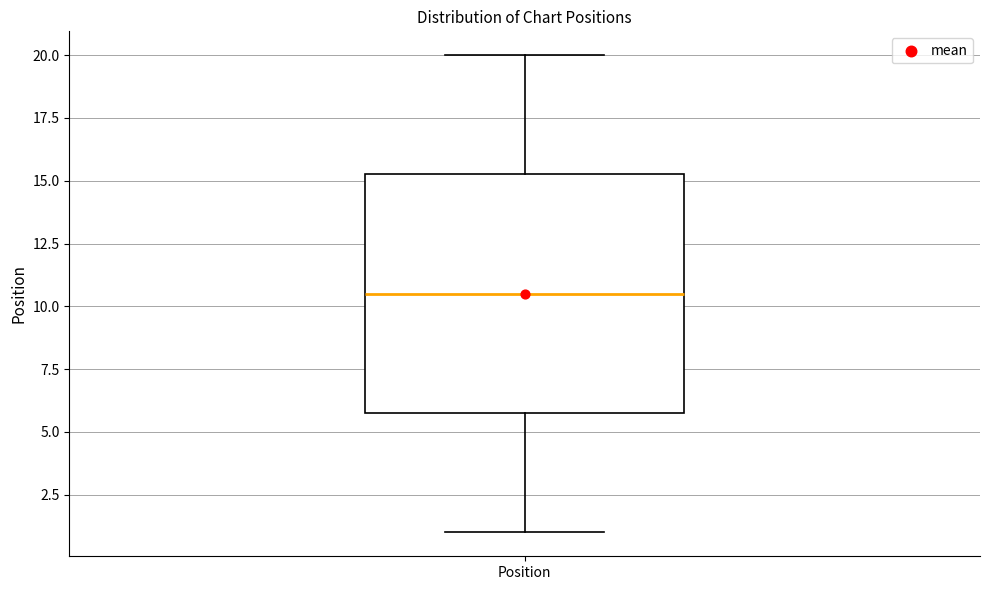

Transcribe this box plot: give where the median line is, the range the box spans, and where the two whiskers end, as read against the y-axis. The values are not printed on the chart, so give them approximately, as read against the axis.

median 10.5, box 6.0 to 15.5, whiskers 1.0 to 20.0